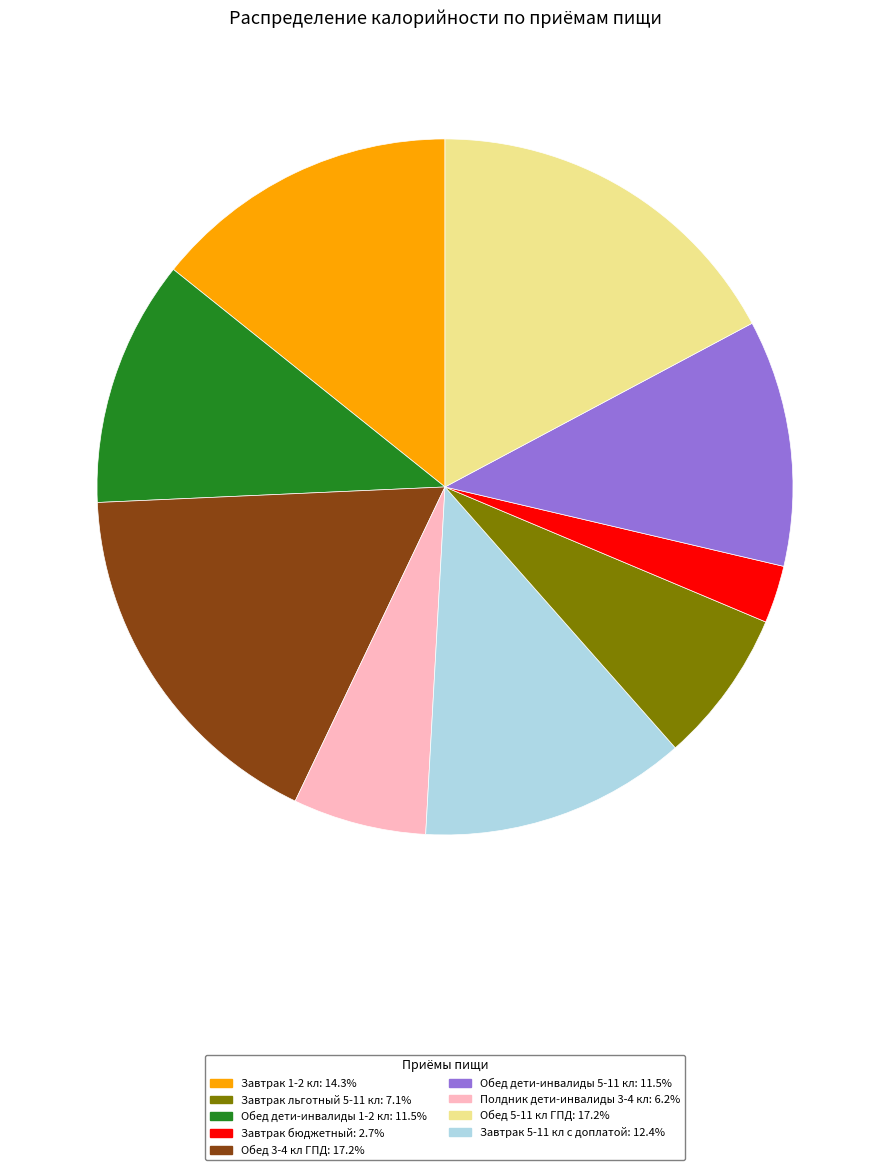

What is the ratio of the value at Завтрак бюджетный: 2.7% to the value at Завтрак льготный 5-11 кл: 7.1%?

0.5